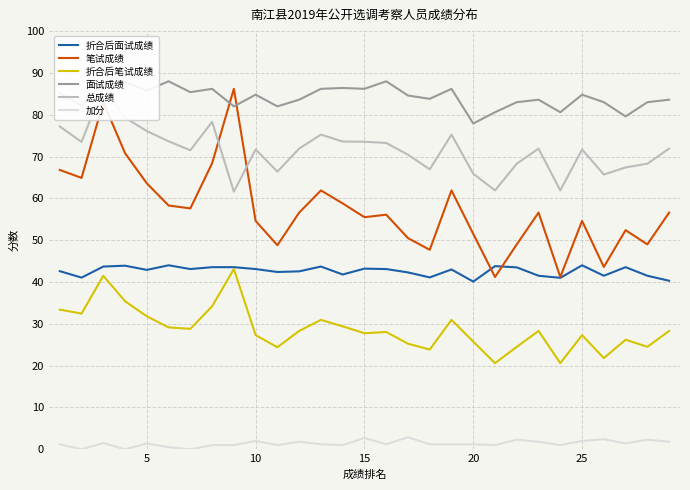

What is the maximum value for 笔试成绩?

86.2